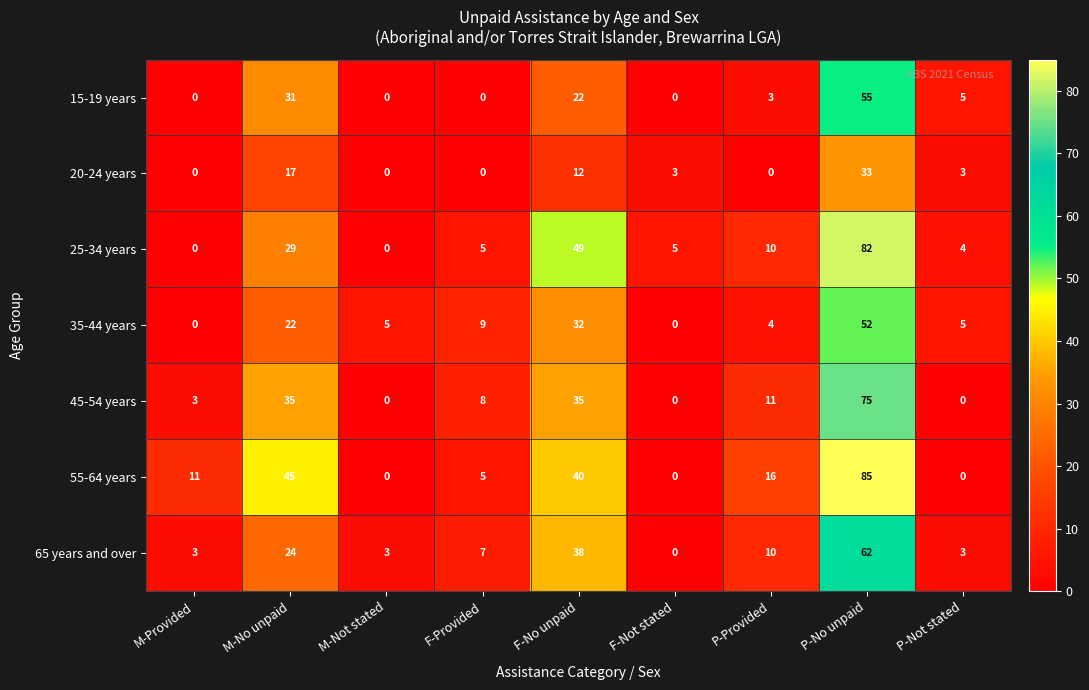

At how many categories does at least one series exceed 62?

1